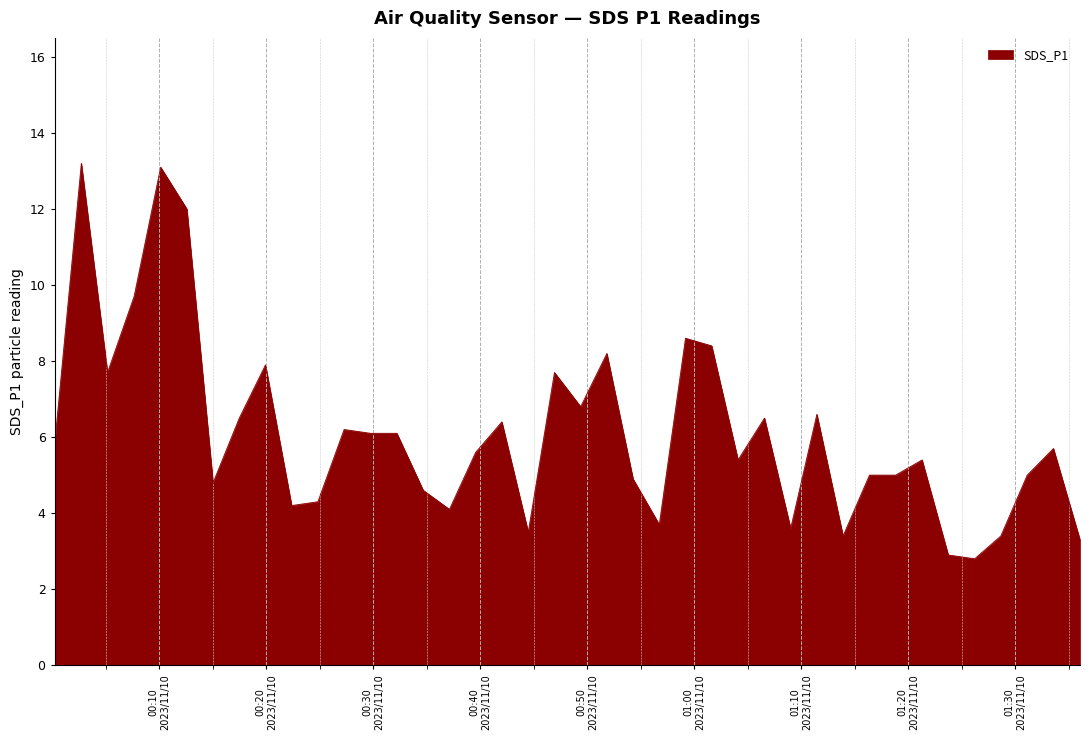

What is the smallest value displayed?

2.8